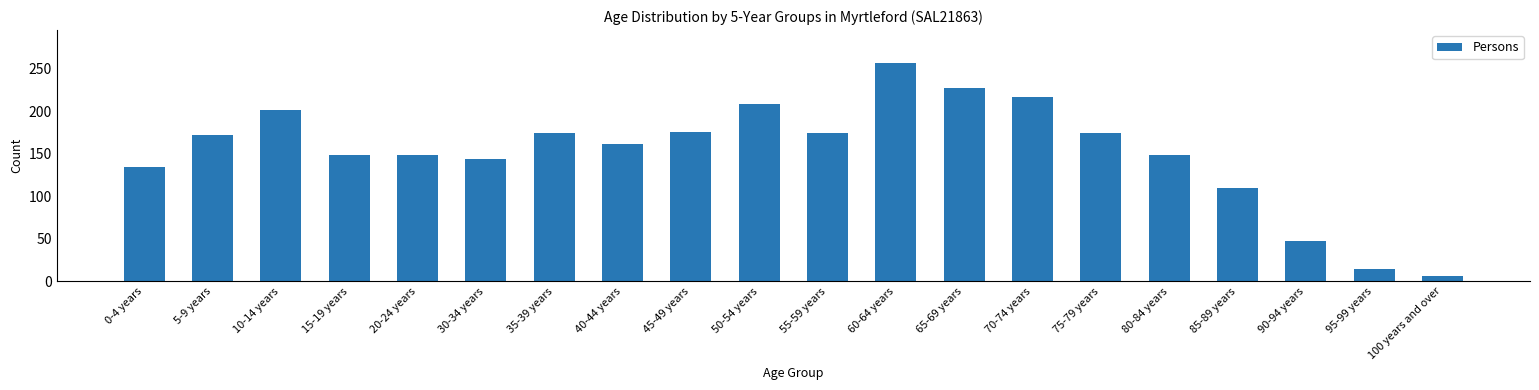

How many series are shown in this chart?

1